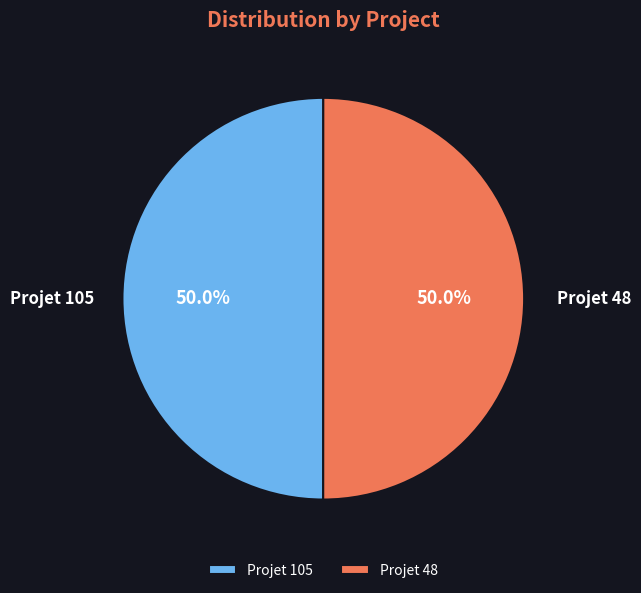

Approximately how many times larger is the value at Projet 48 compared to Projet 105?

1.0